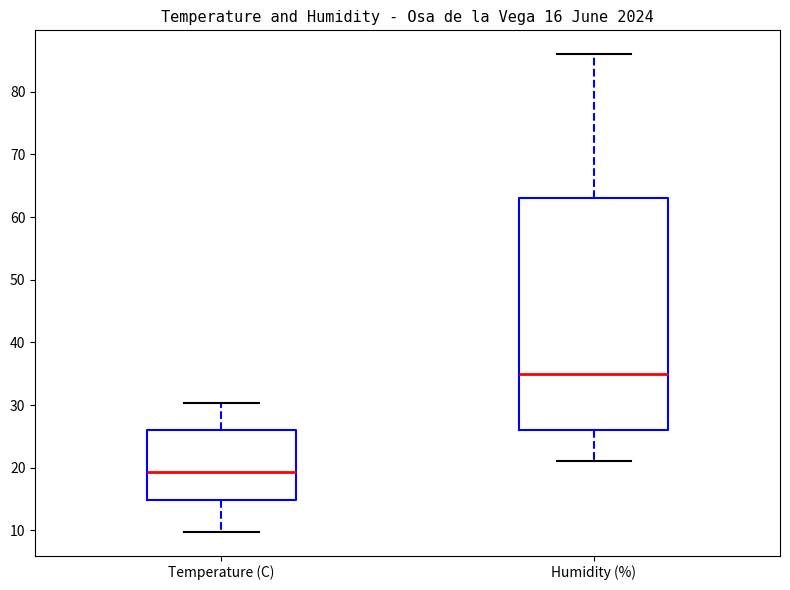

Which box has the lowest median line?

Temperature (C)